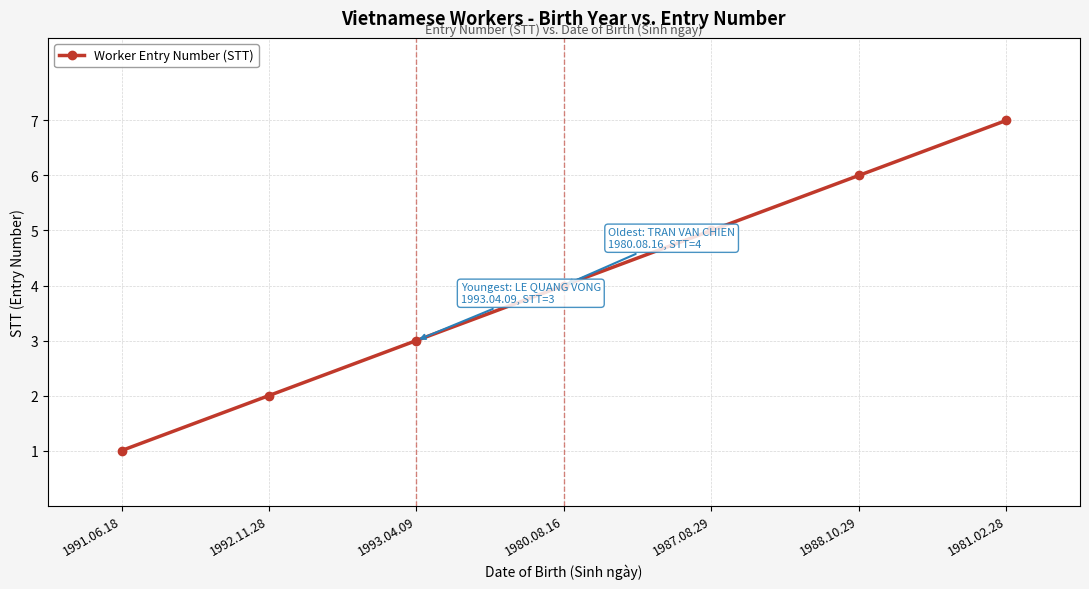

What is the average value?

4